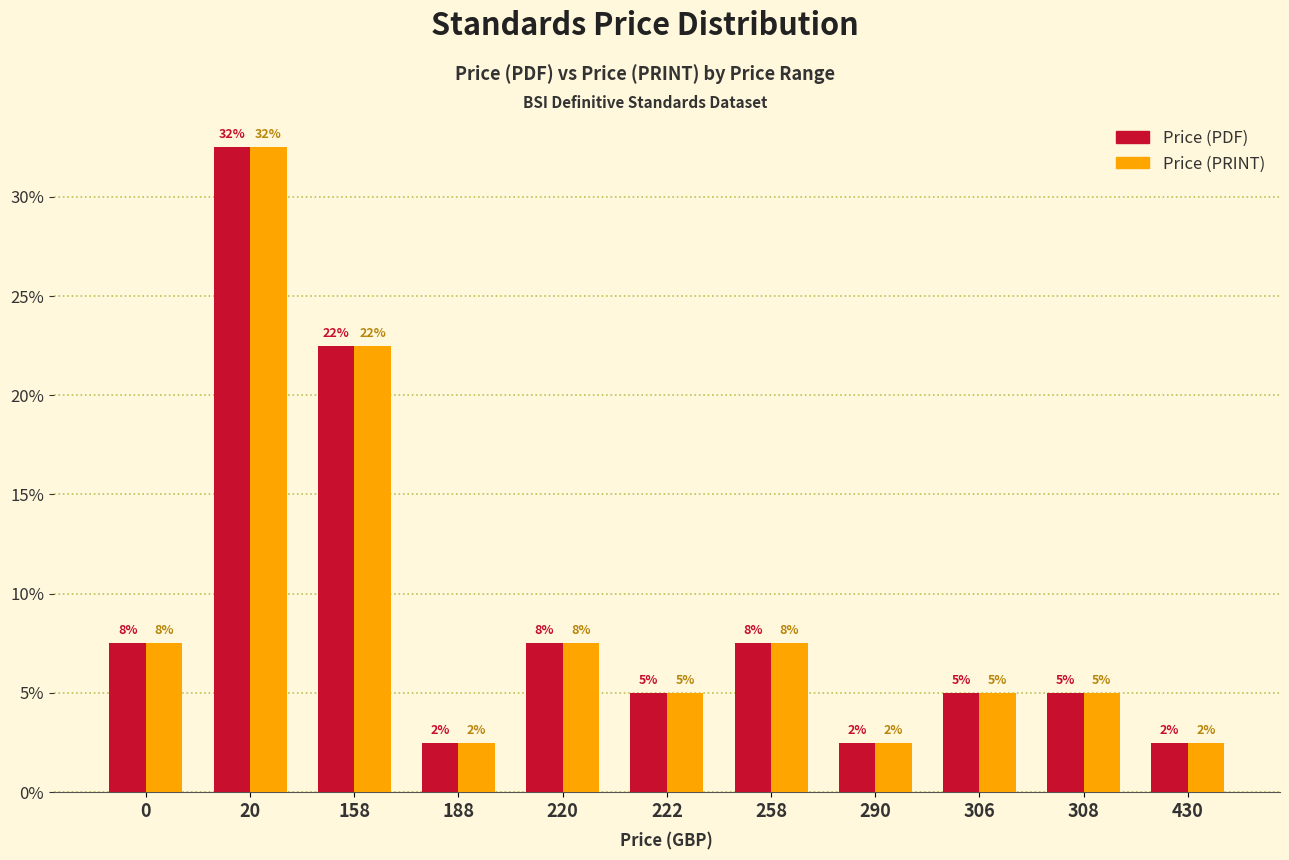

What is the value of the Price (PRINT) bar at the 7th from the left?

7.5